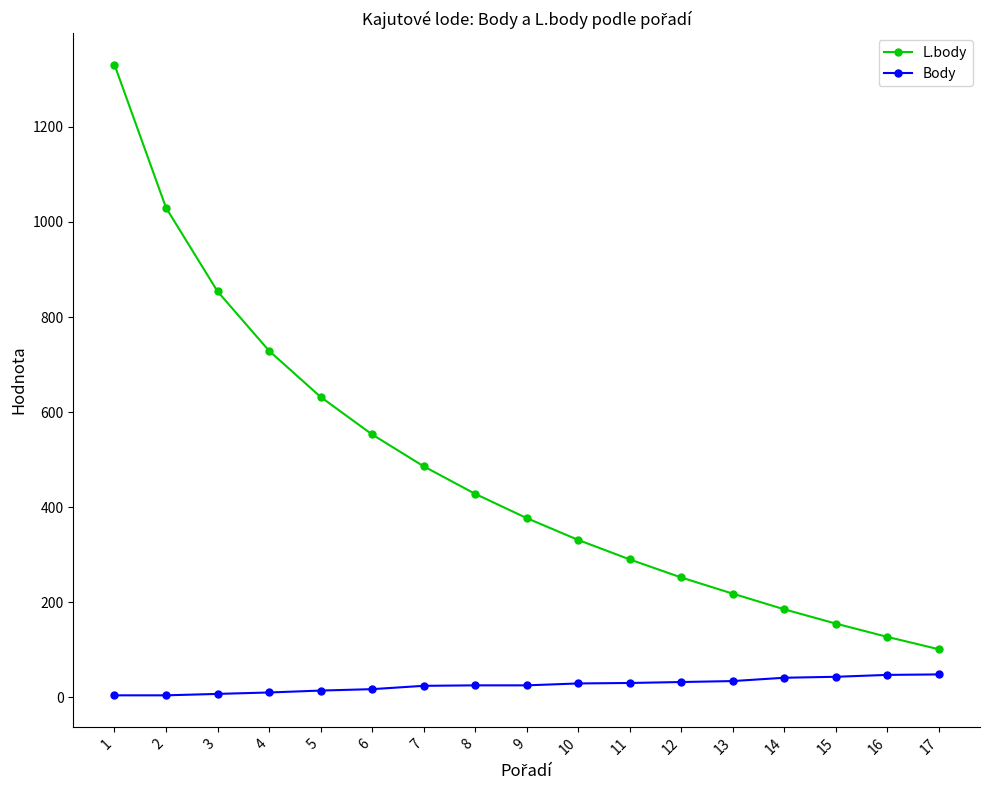

True or false: L.body has more than 1 points higher than both neighbors.

False